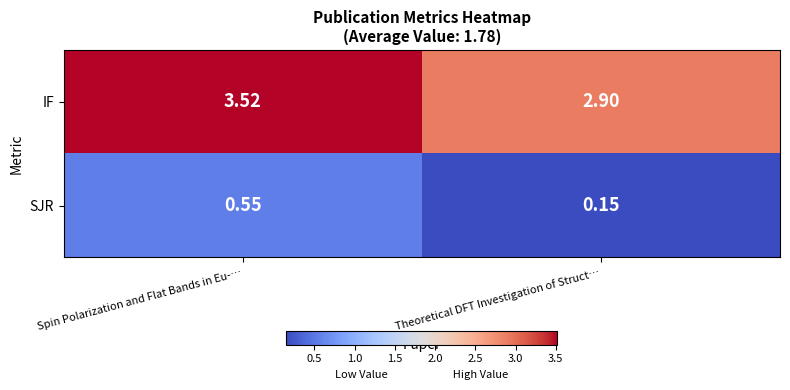

At which label does IF first exceed 3?

Spin Polarization and Flat Bands in Eu-…